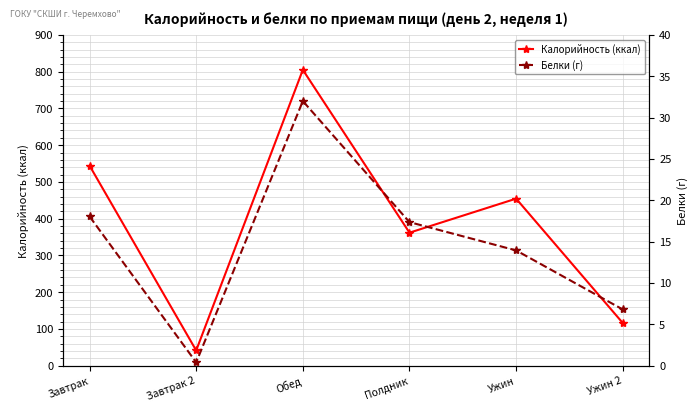

True or false: Калорийность (ккал) and Белки (г) cross at least once.

False